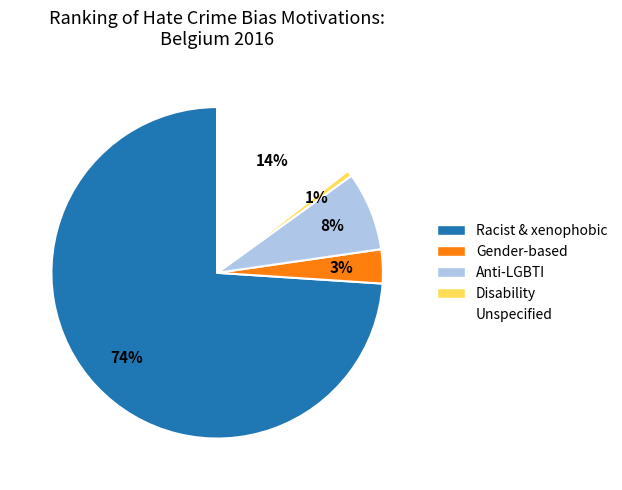

To the nearest percent, what is the combined percentage of Racist & xenophobic and Unspecified?

88%